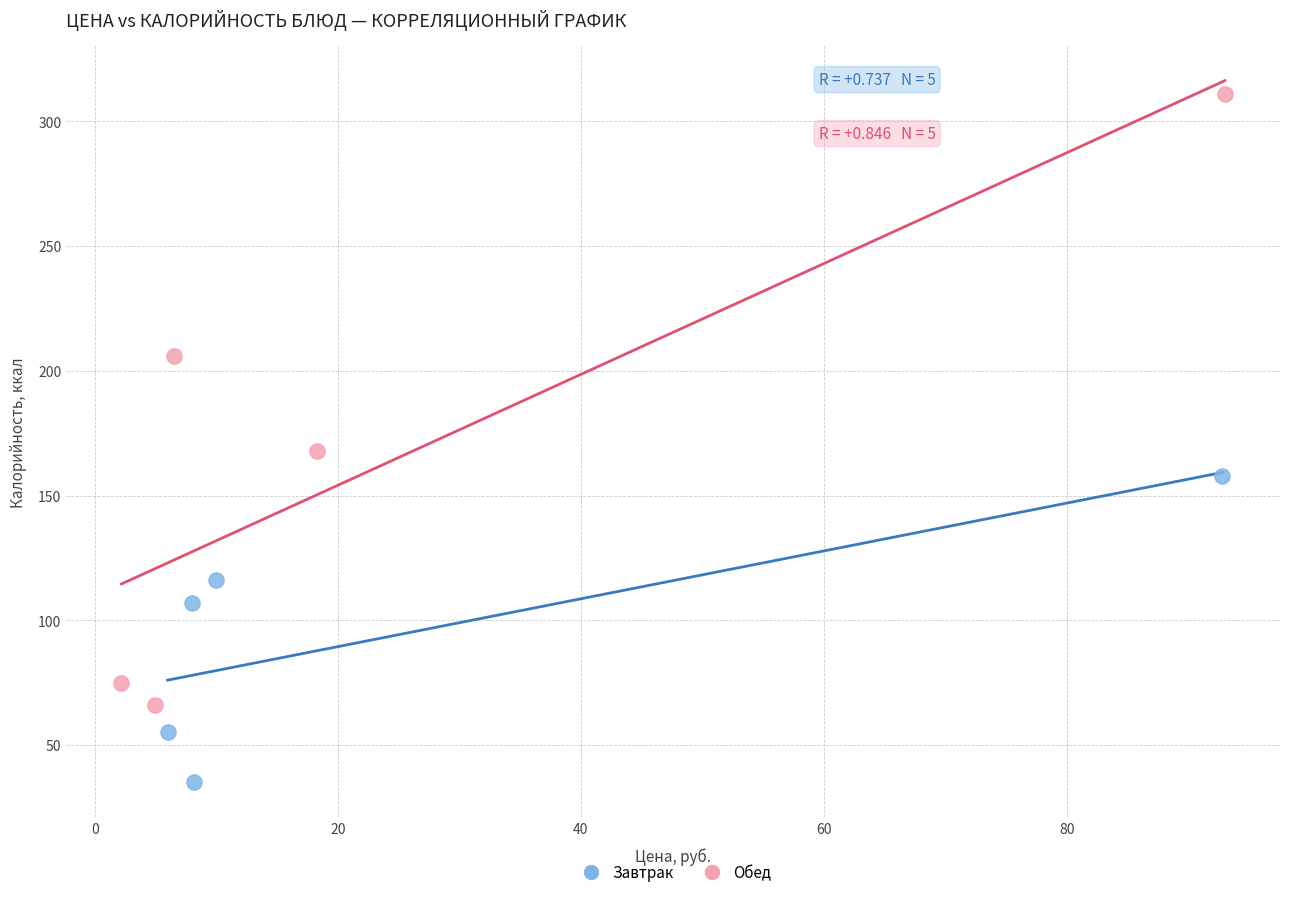

Which series has the largest Y range (max minus min)?

Обед